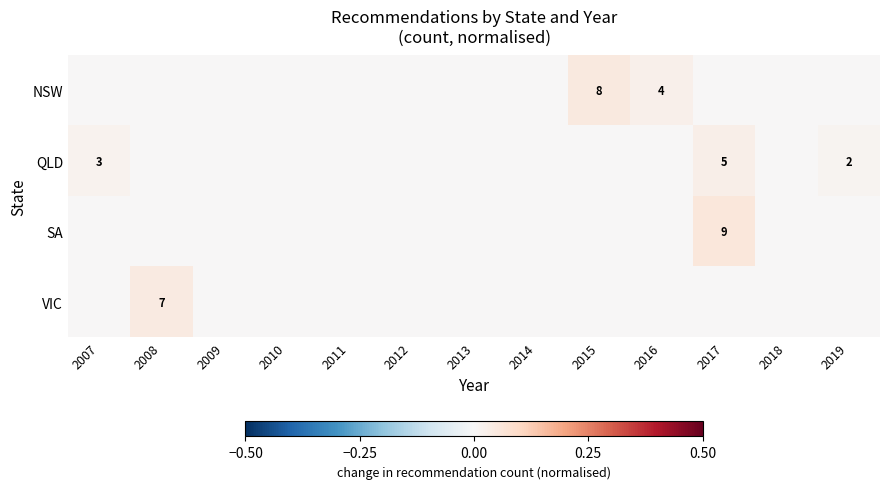

Is it true that NSW equals 2 at 2016?

False